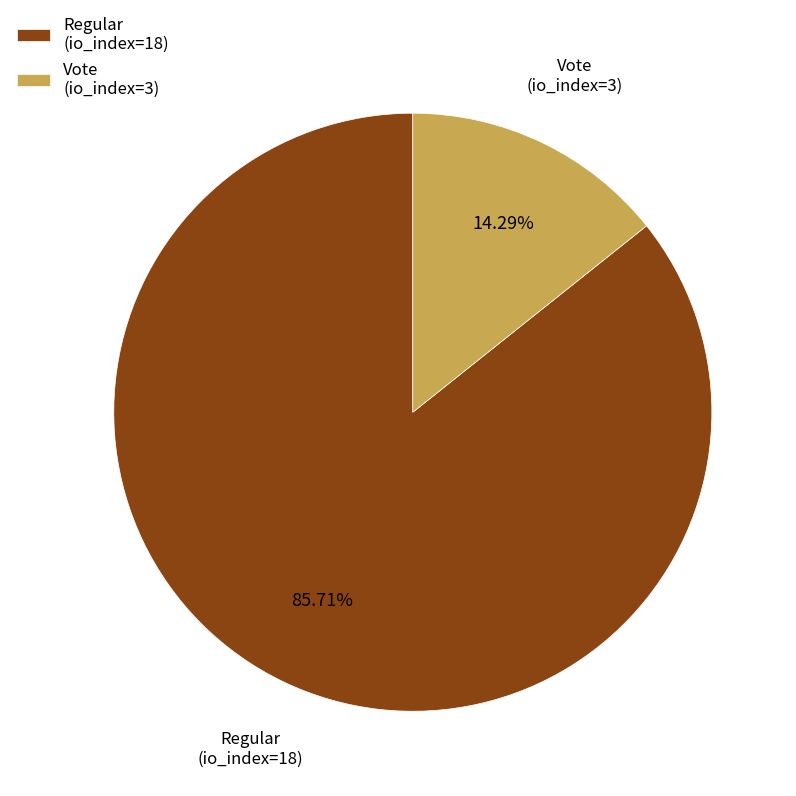

Rank the categories by value from highest to lowest.

Regular (io_index=18), Vote (io_index=3)